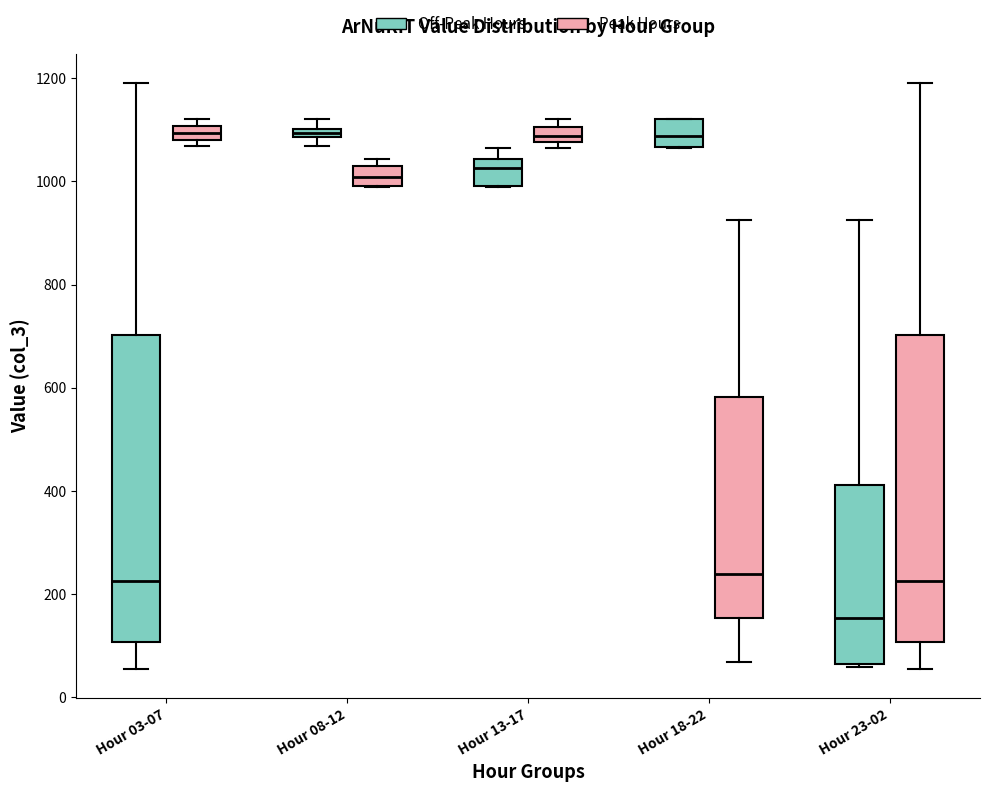

Where is the upper edge of the box for Hour 18-22 (Off-Peak Hours) on the y-axis? The values are not printed on the chart, so give them approximately, as read against the axis.

1120